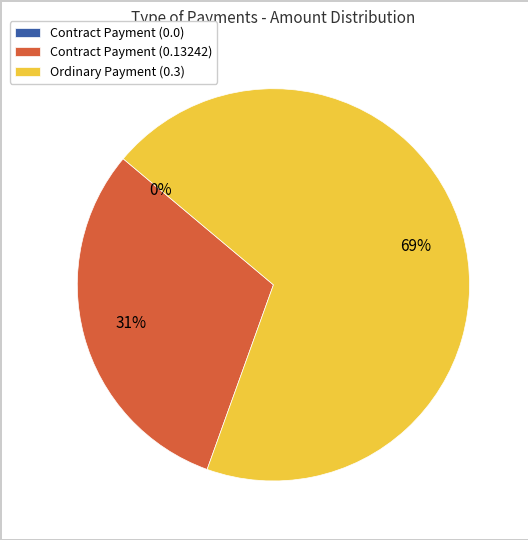

How many slices are in this pie chart?

3